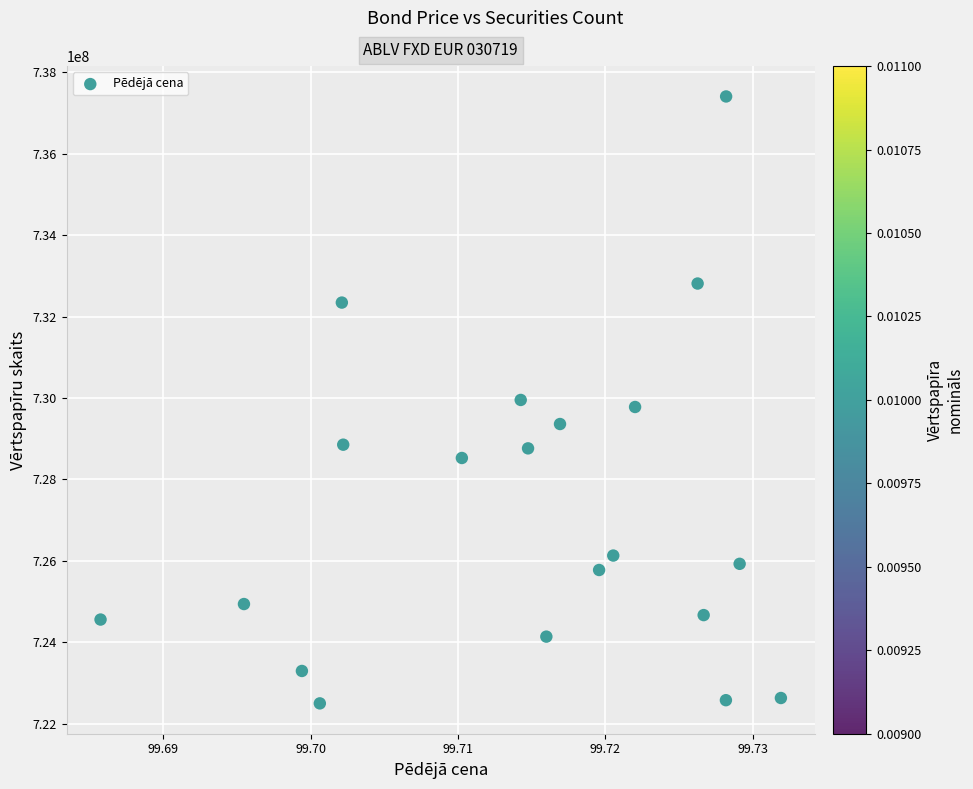

What is the range of Y values (max minus min)?

14909020.4